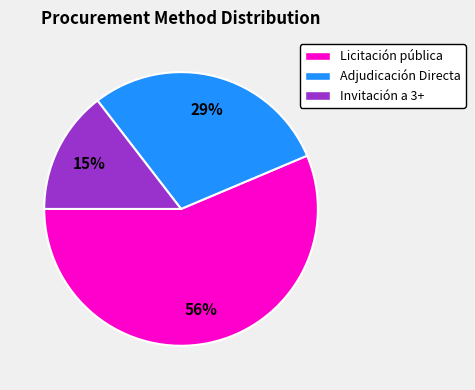

To the nearest percent, what portion does Licitación pública represent?

56%